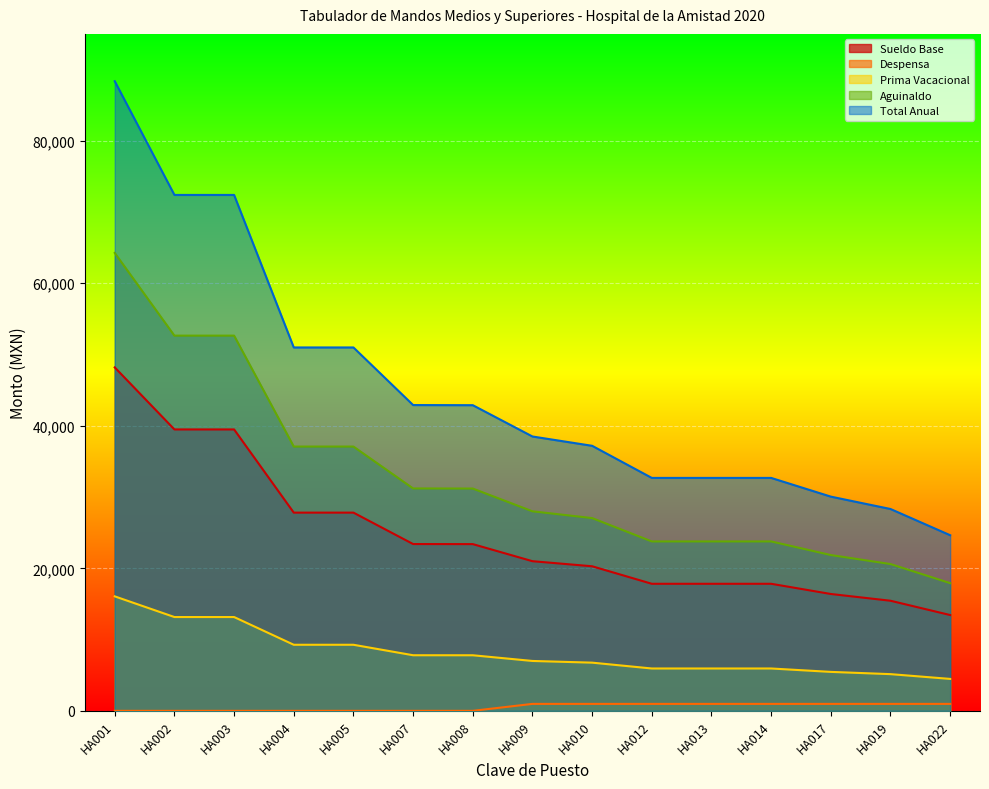

True or false: Sueldo Base and Aguinaldo intersect in this chart.

False